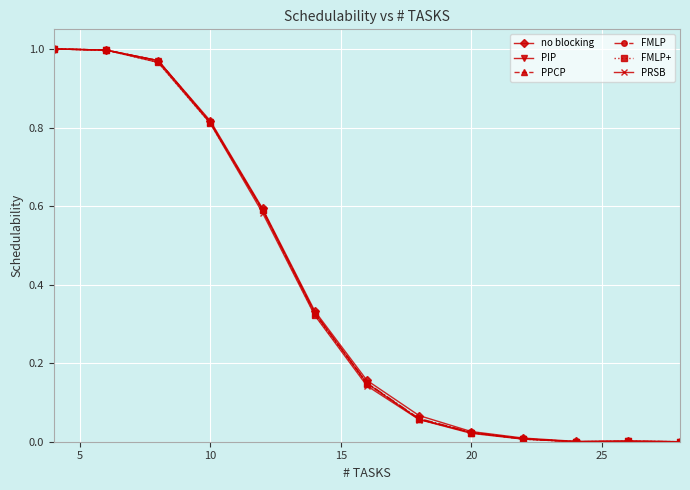

Is this an area chart (filled region under the line)?

No